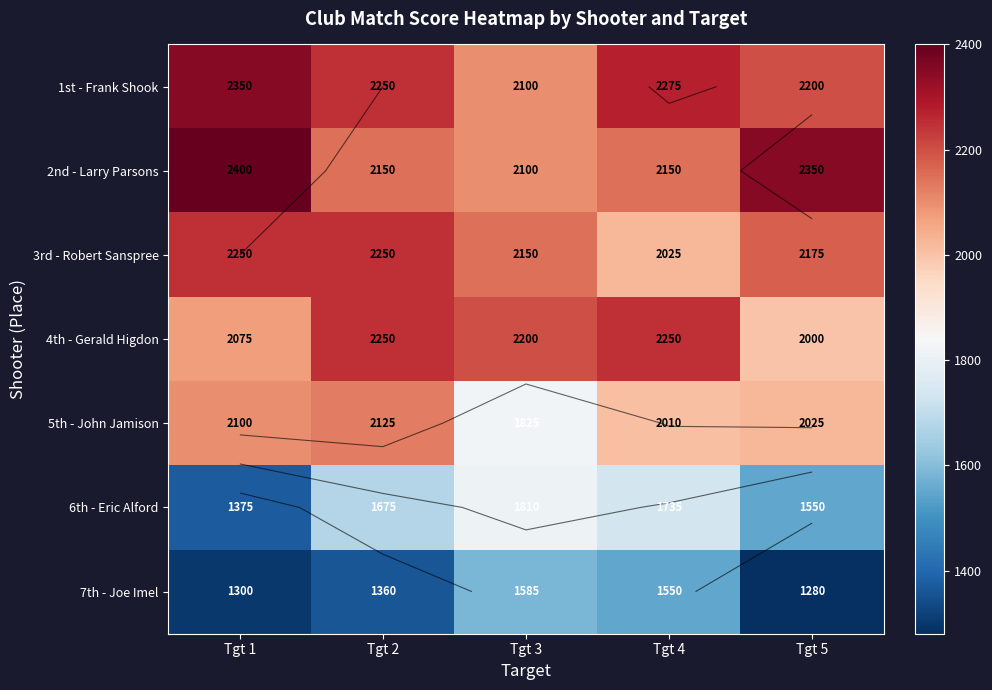

What is the sum of all 4th - Gerald Higdon values?

10775